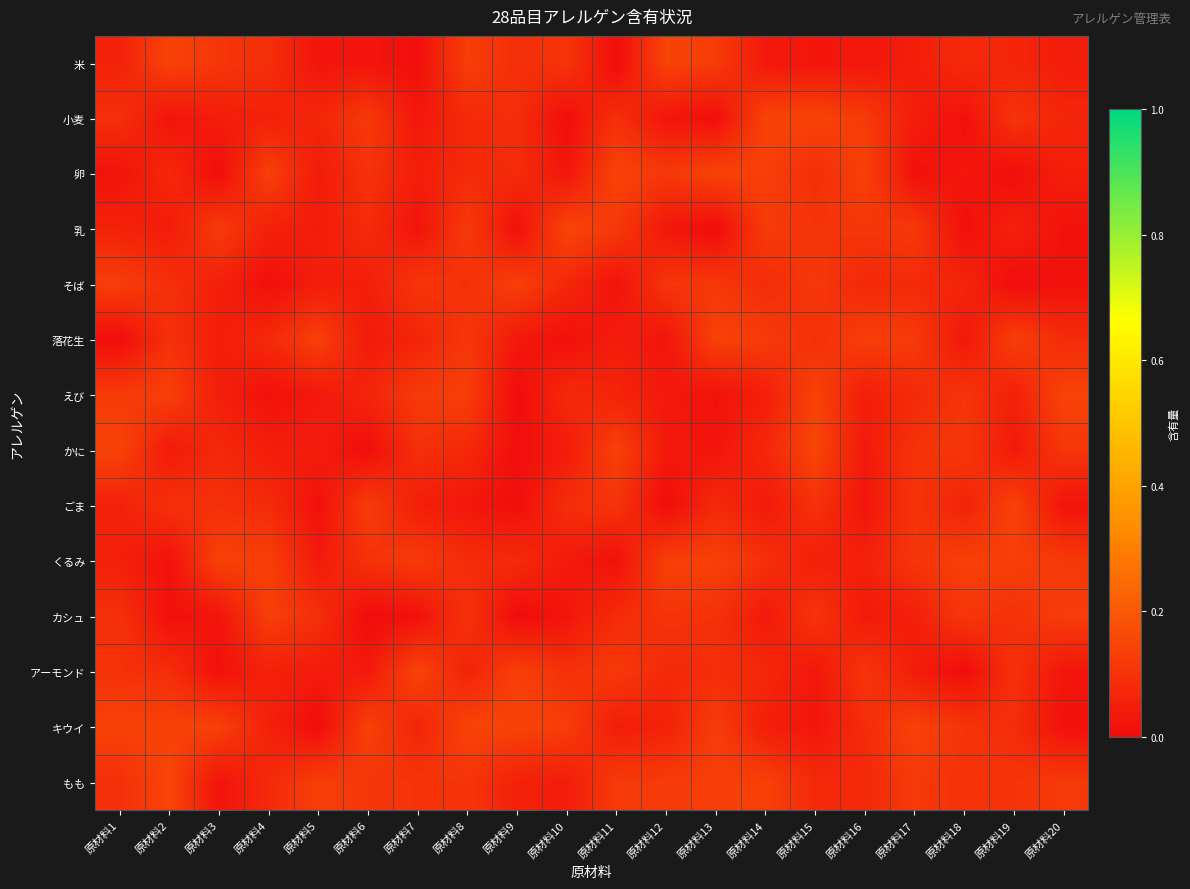

At which category does the chart reach its minimum across all series?

原材料9